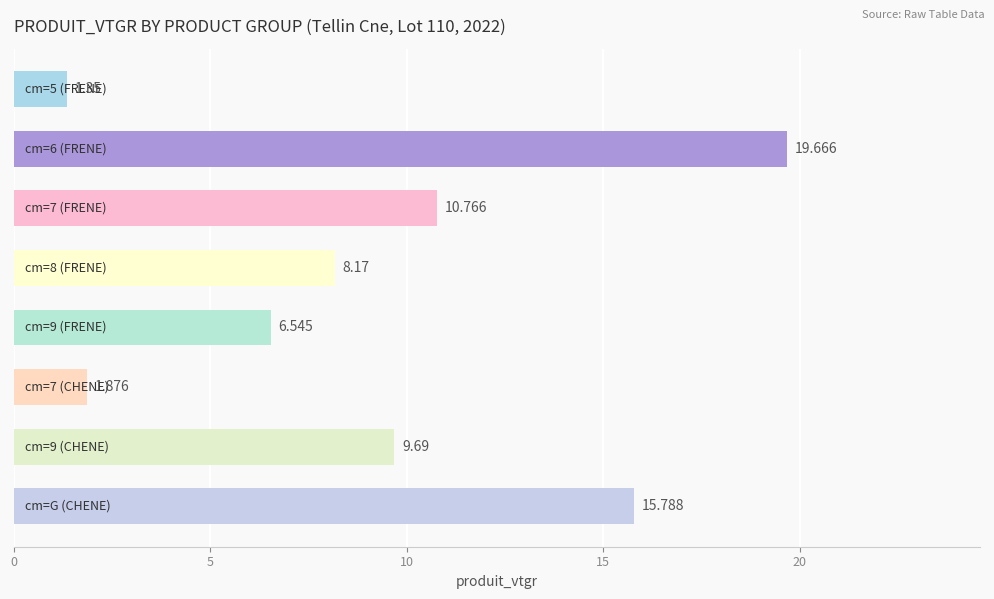

How many bars are there in total?

8